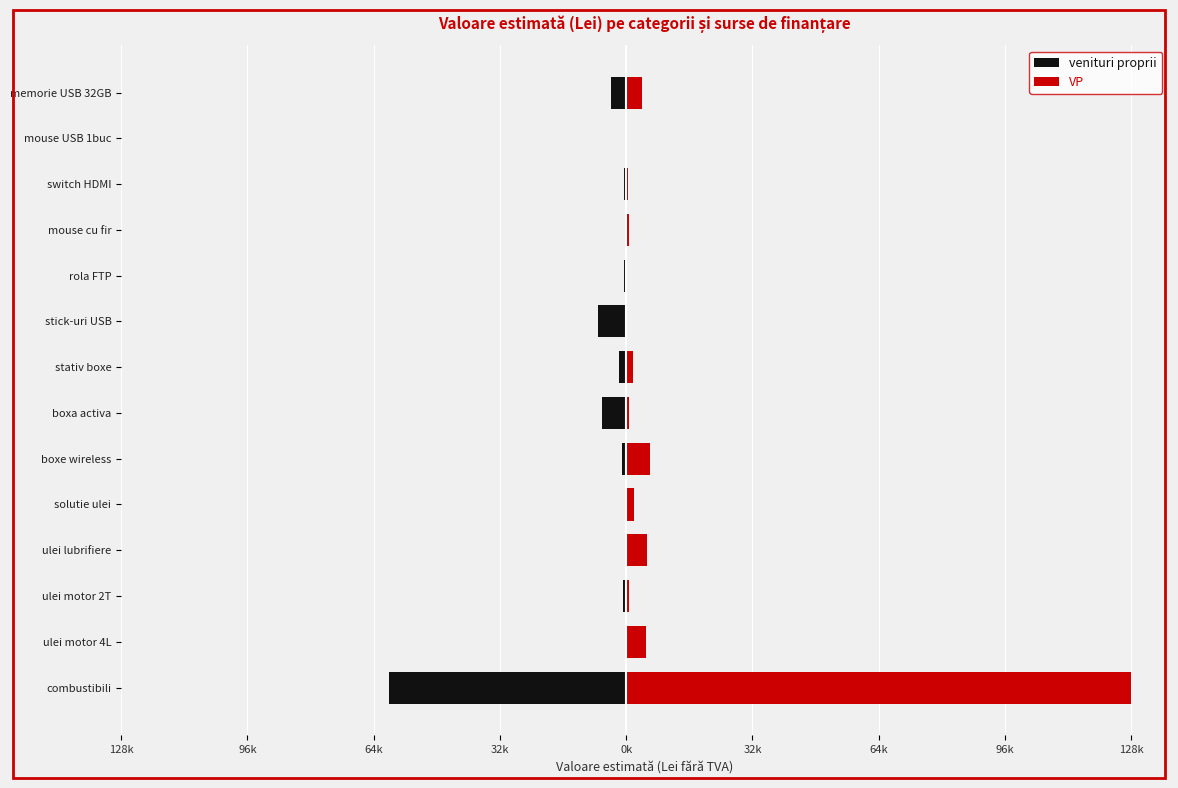

Reading right to left, transcribe all the data shown in this chart.

venituri proprii: -4000	-45	-649	-350	-660	-7310	-1750	-6100	-951	-53	-300	-800	-120	-60700
VP: 4000	45	350	649	65	150	1750	600	6150	2070	5200	600	5025	128954